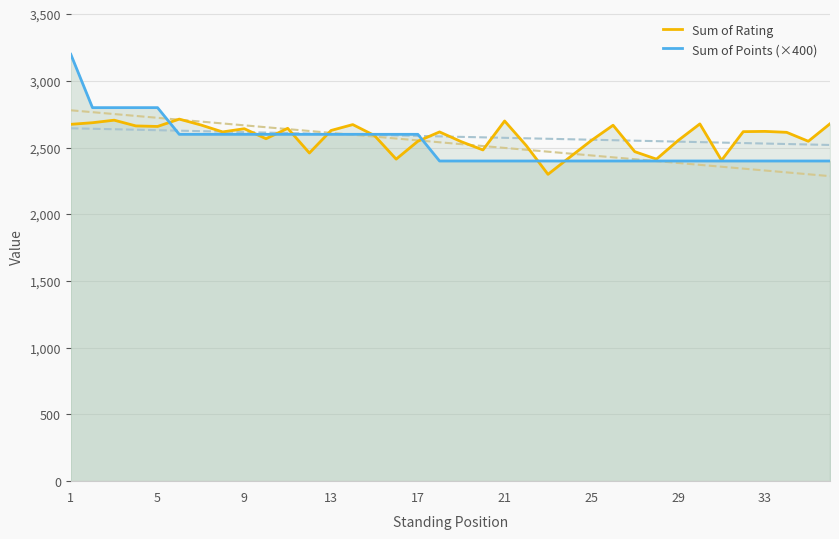

Does the chart have visible grid lines?

Yes